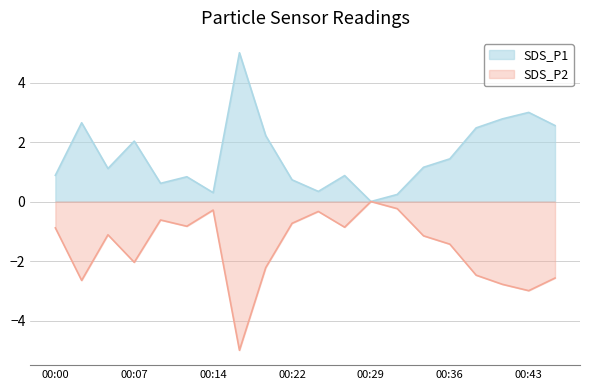

How many lines are shown in the chart?

2